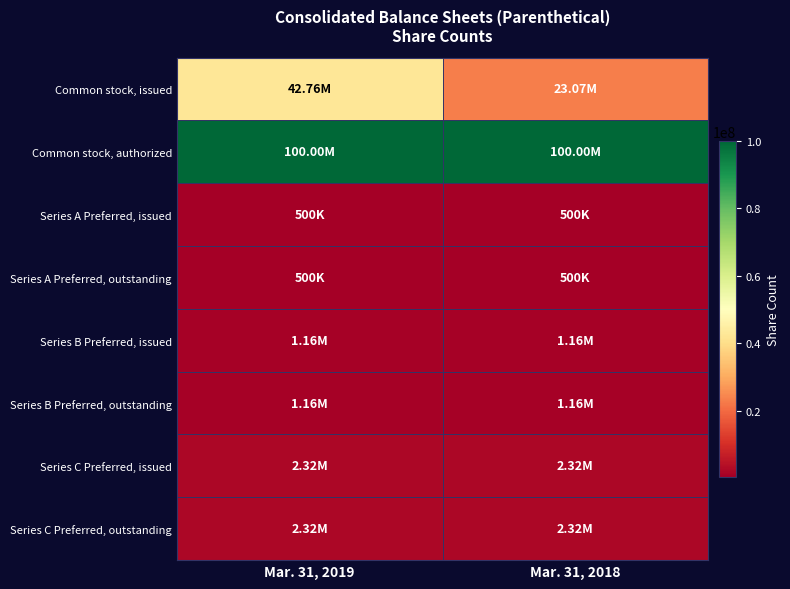

Which has a higher value, Mar. 31, 2018 or Mar. 31, 2019?

Mar. 31, 2019